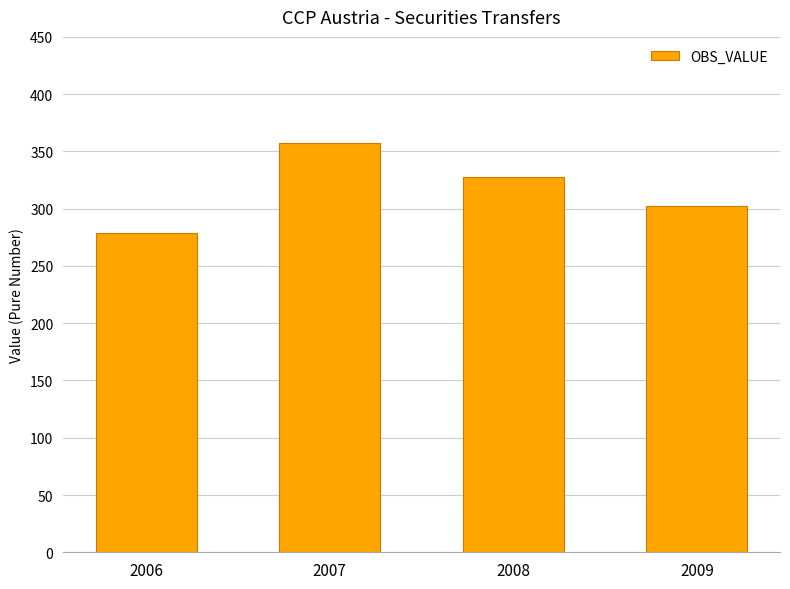

Reading left to right, list all the values displayed in this chart.

2006=279	2007=357	2008=328	2009=302